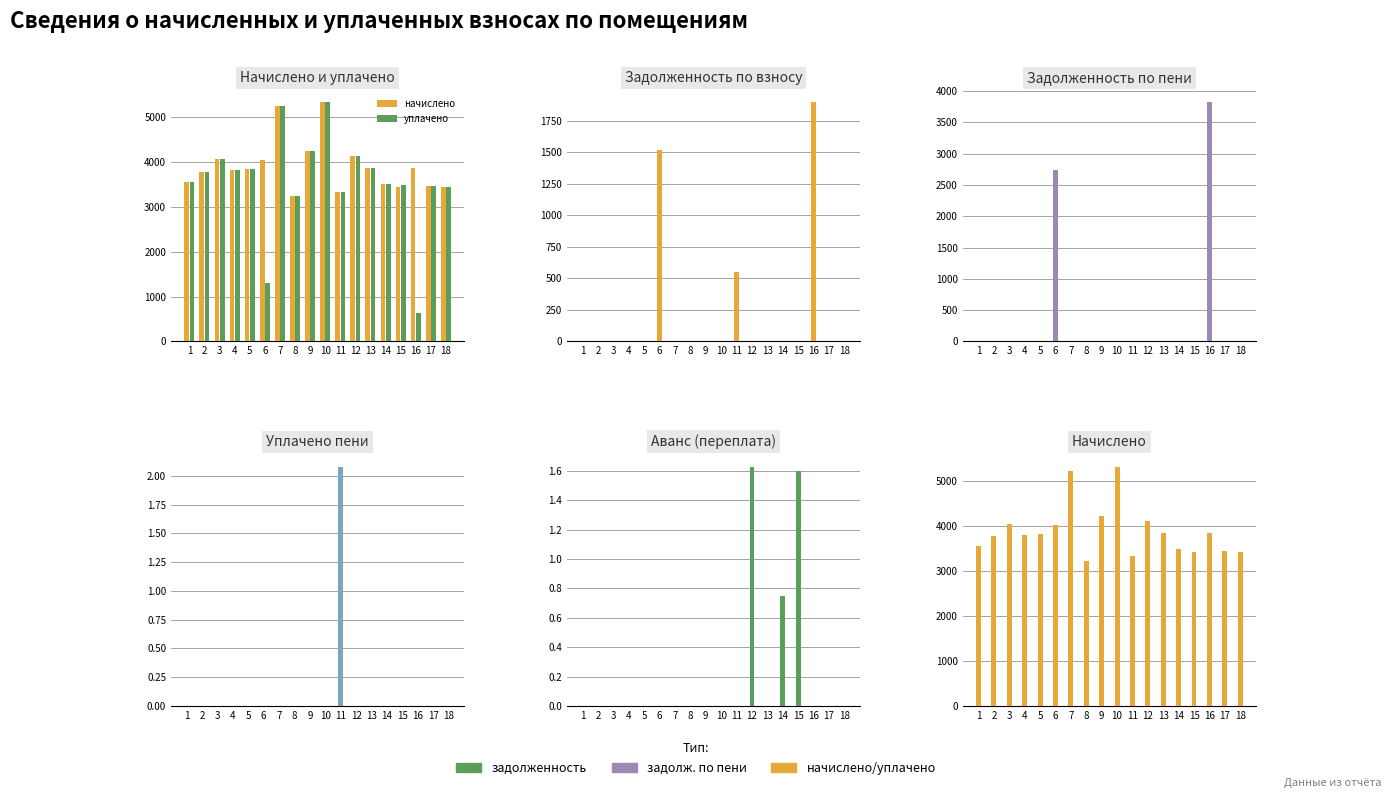

Where is аванс nearest to the value 0?

1